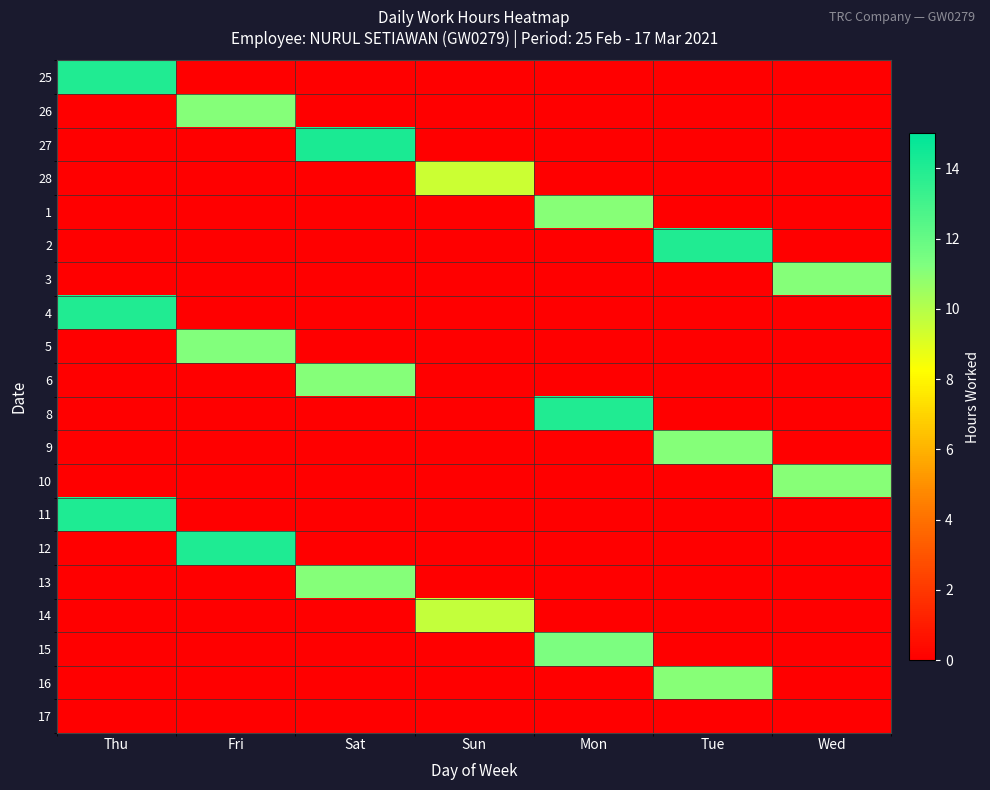

At how many categories does at least one series exceed 10?

6